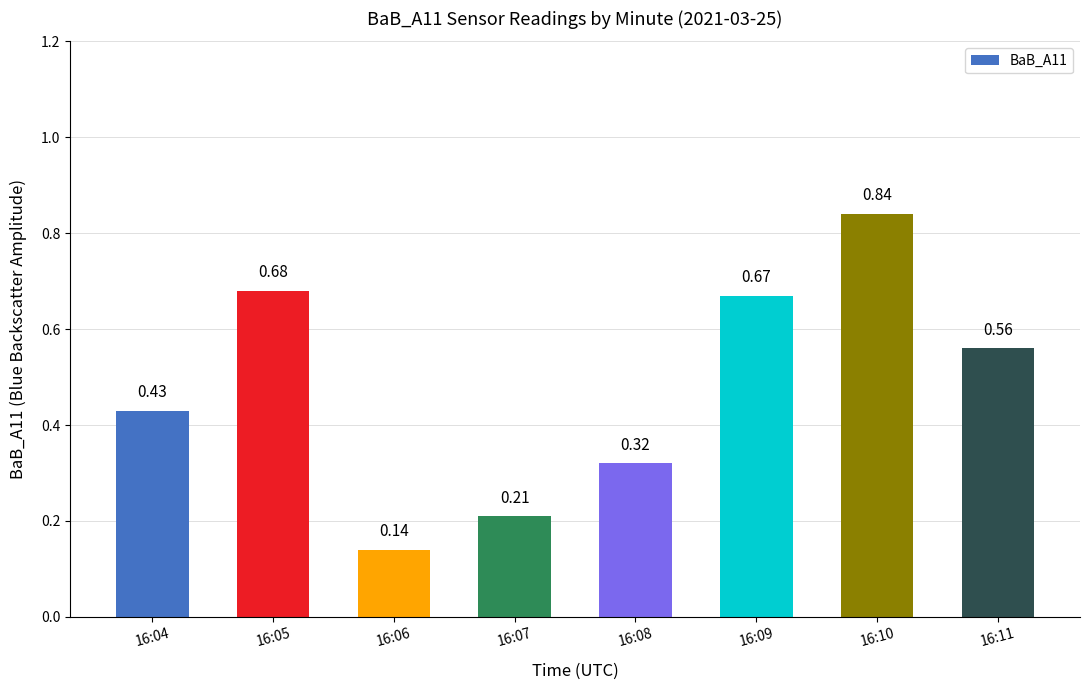

List the labels in order of value, smallest first.

16:06, 16:07, 16:08, 16:04, 16:11, 16:09, 16:05, 16:10